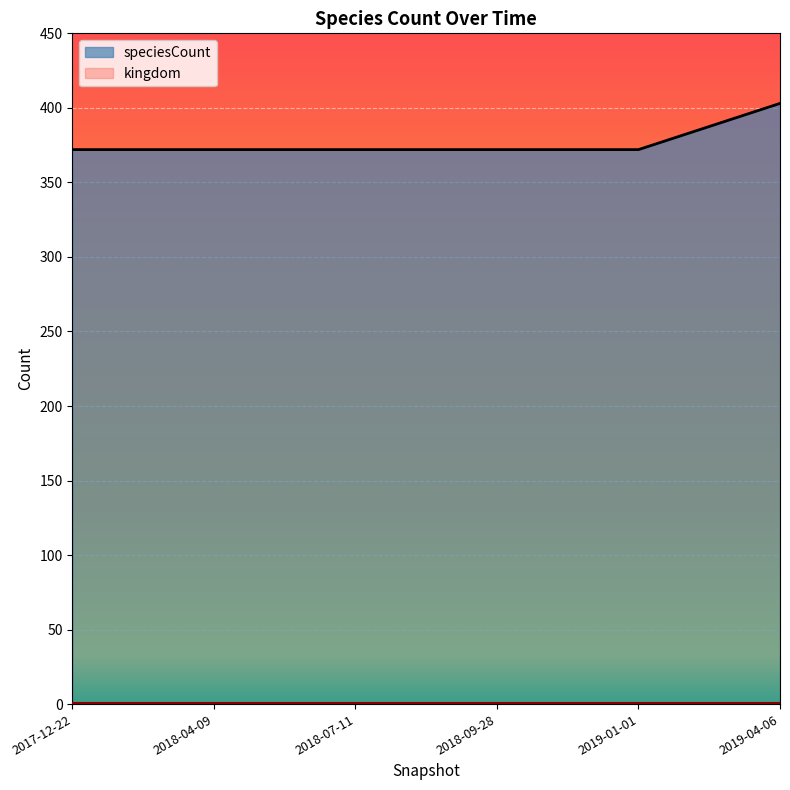

Reading right to left, transcribe all the data shown in this chart.

403	372	372	372	372	372